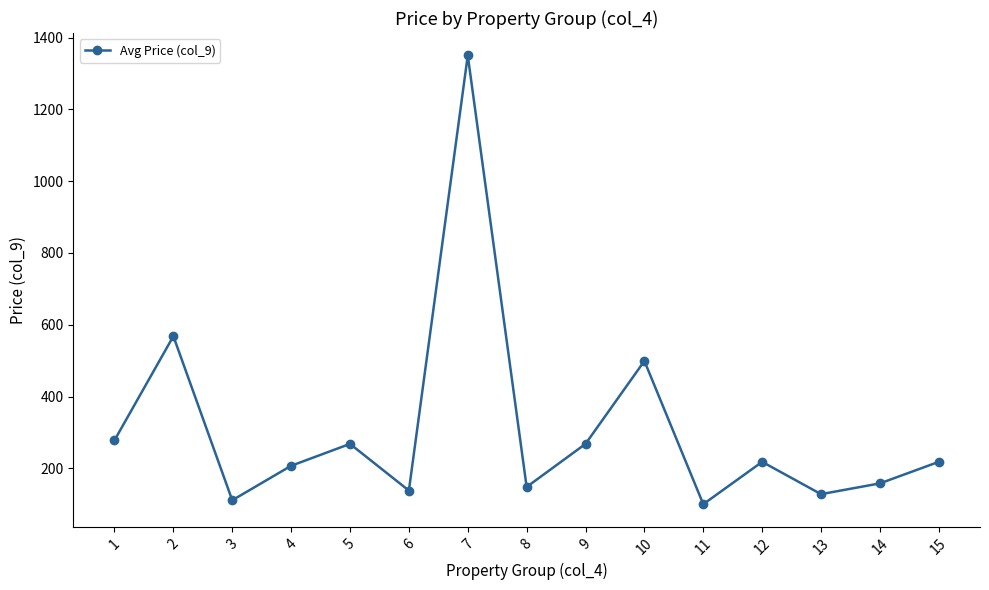

How many distinct data groups are displayed?

1